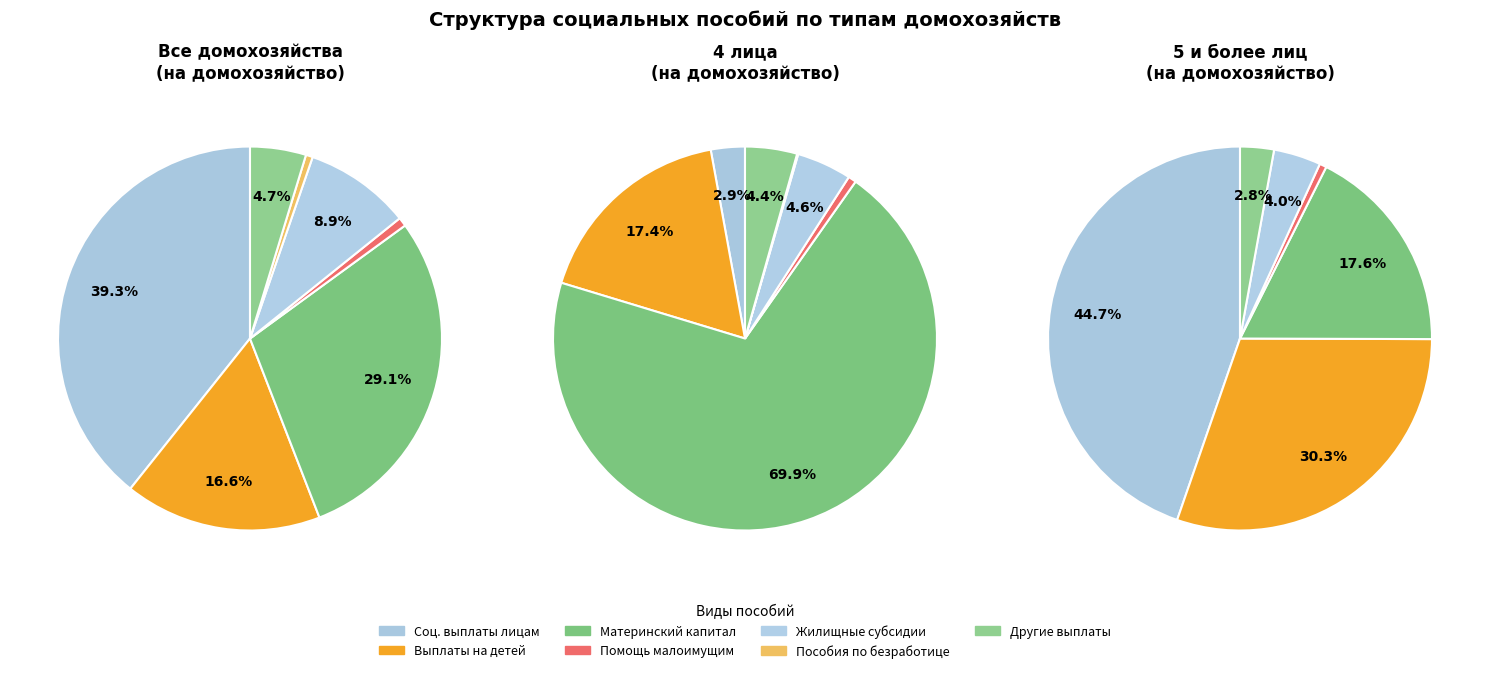

What percentage do Пособия и иная денежная помощь малоимущим and Пособия по безработице и иные выплаты together represent?

0.8%